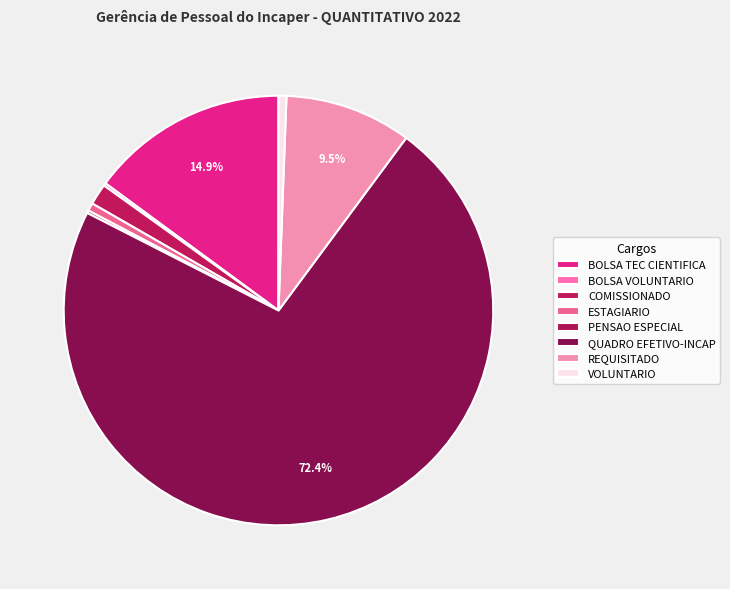

What percentage is the REQUISITADO slice, to the nearest percent?

10%